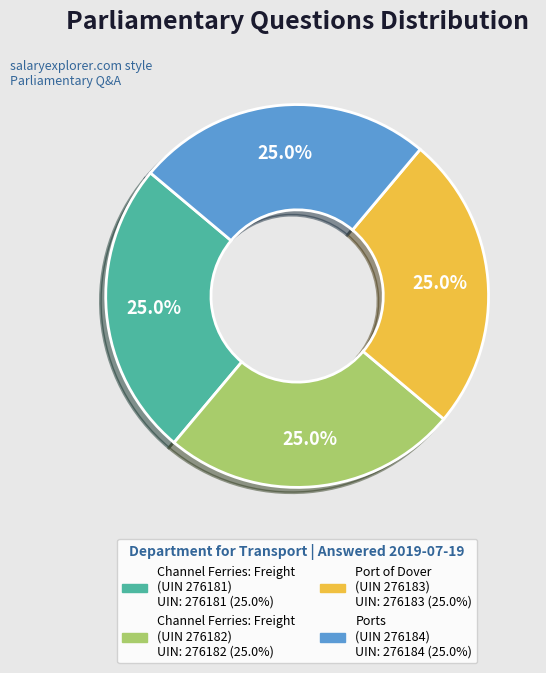

Does Channel Ferries: Freight (UIN 276182) represent more than half of the total?

No